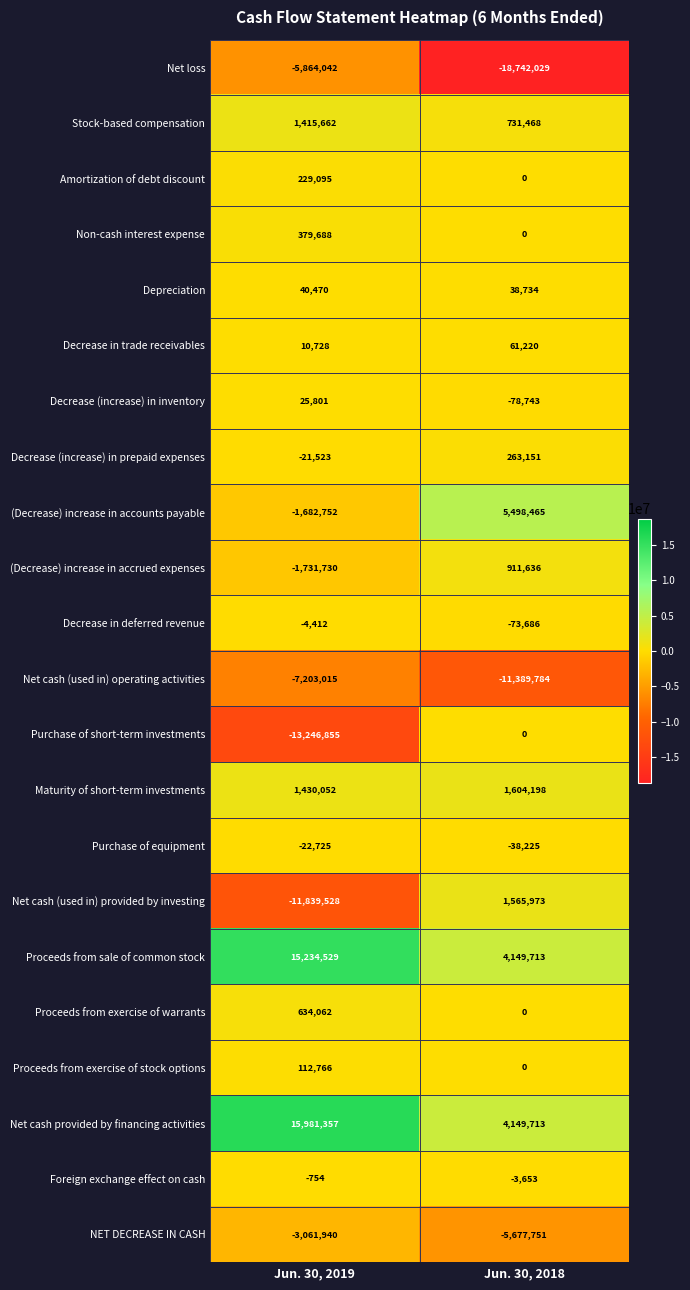

The value of Net cash (used in) provided by investing at Jun. 30, 2019 is -20016163. True or false?

False